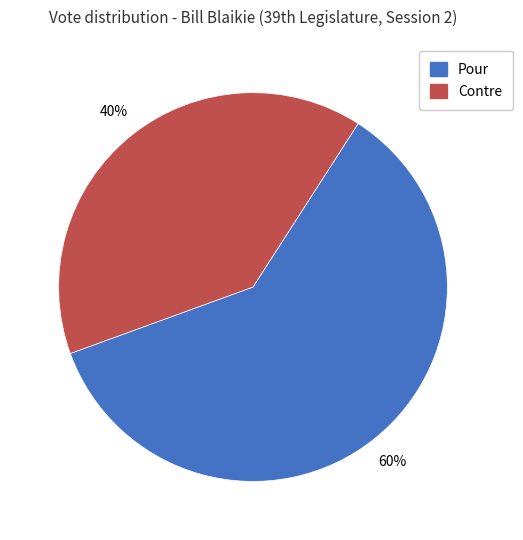

To the nearest percent, what is the average slice percentage?

50%